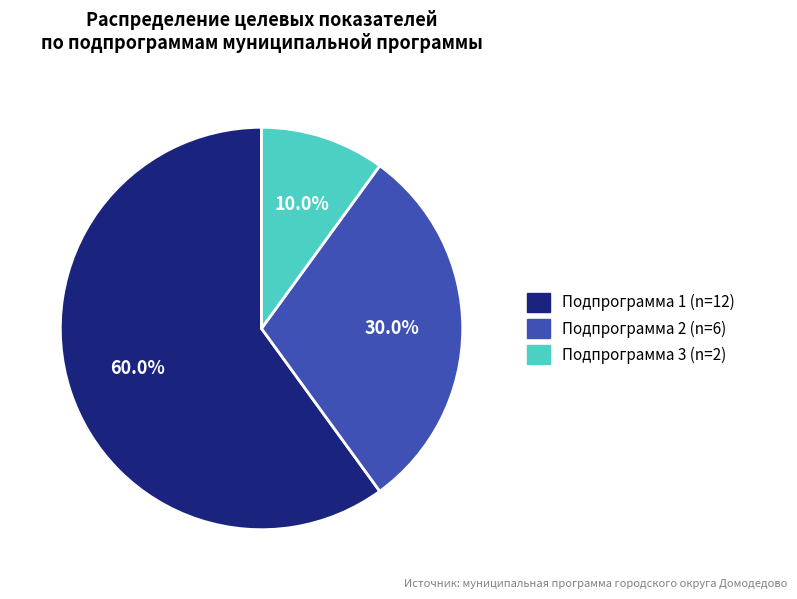

Is there a majority slice in this chart?

Yes